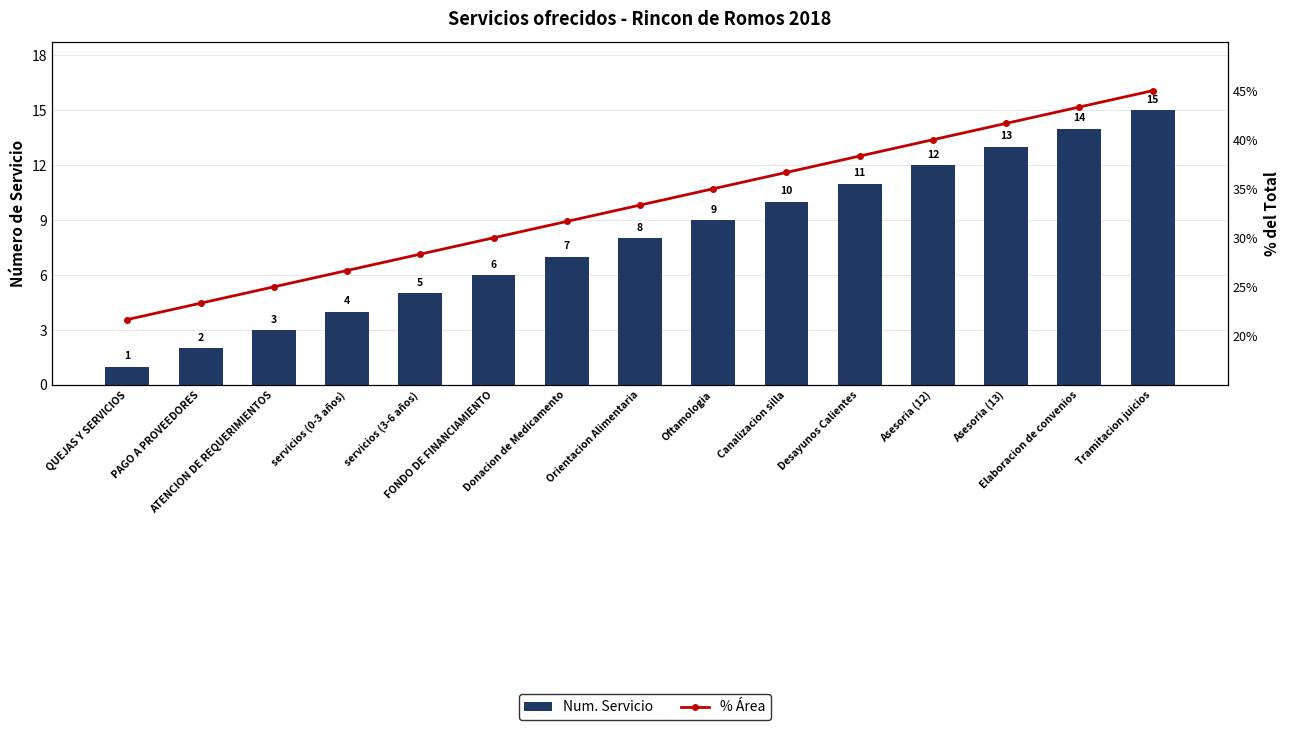

How many values in the % Área series are below 33?

7